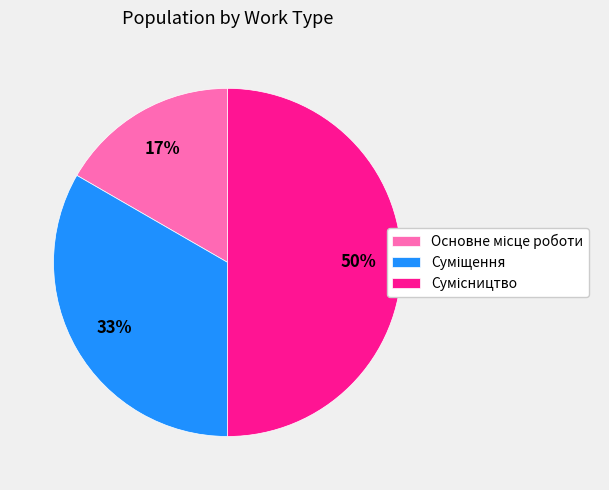

To the nearest percent, what is the average slice percentage?

33%